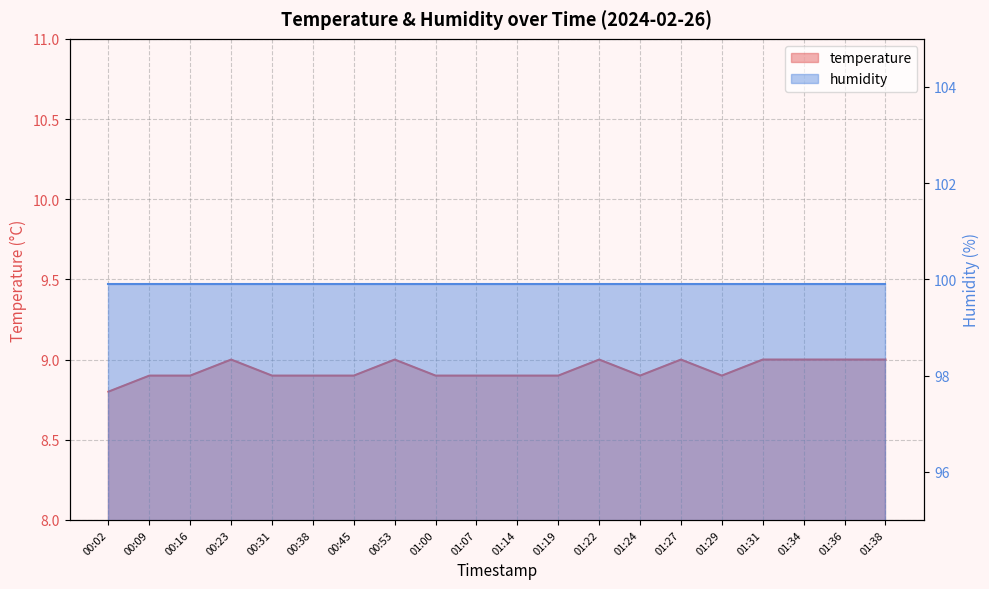

True or false: the data shows 2.9 at 00:16.

False